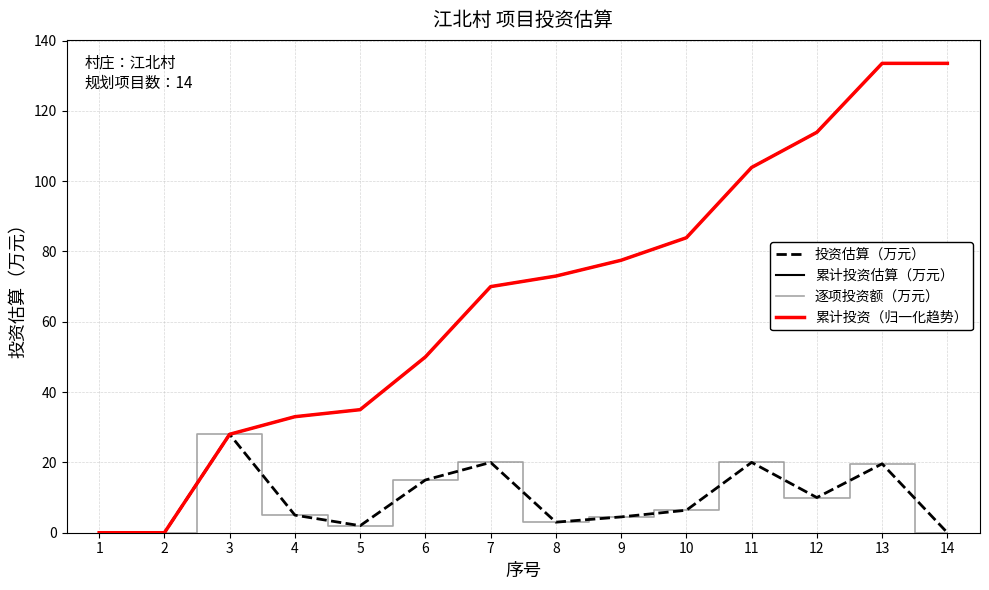

Reading left to right, what are all the values shown in this chart?

投资估算（万元）: 1=0.0	2=0.0	3=28.0	4=5.0	5=2.0	6=15.0	7=20.0	8=3.0	9=4.5	10=6.4	11=20.0	12=10.0	13=19.6	14=0.0
累计投资估算（万元）: 1=0.0	2=0.0	3=28.0	4=33.0	5=35.0	6=50.0	7=70.0	8=73.0	9=77.5	10=83.9	11=103.9	12=113.9	13=133.5	14=133.5
逐项投资额（万元）: 1=0.0	2=0.0	3=28.0	4=5.0	5=2.0	6=15.0	7=20.0	8=3.0	9=4.5	10=6.4	11=20.0	12=10.0	13=19.6	14=0.0
累计投资（归一化趋势）: 1=0.0	2=0.0	3=28.0	4=33.0	5=35.0	6=50.0	7=70.0	8=73.0	9=77.5	10=83.9	11=103.9	12=113.9	13=133.5	14=133.5